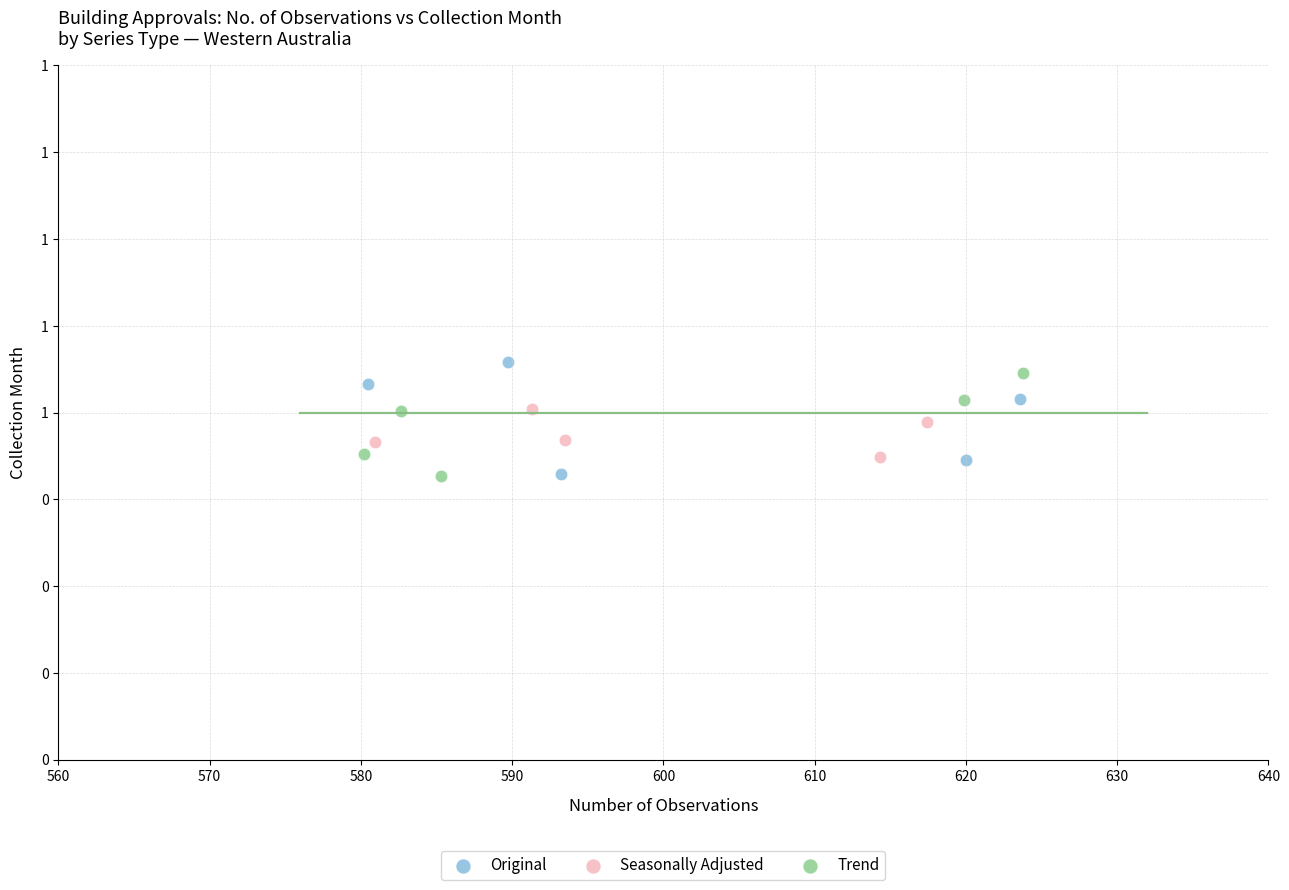

Which series has the largest Y range (max minus min)?

Original